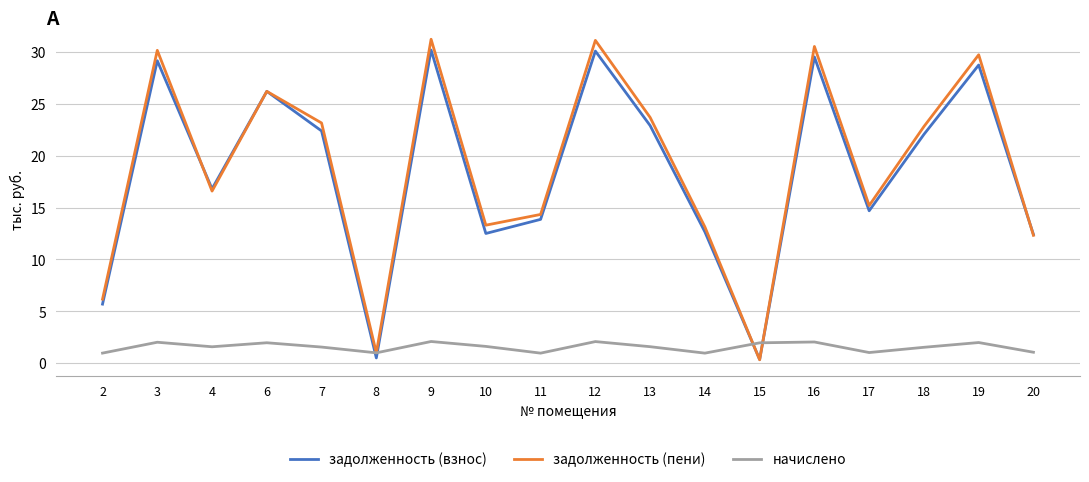

The задолженность (взнос) series shows 14.9 at 19. True or false?

False